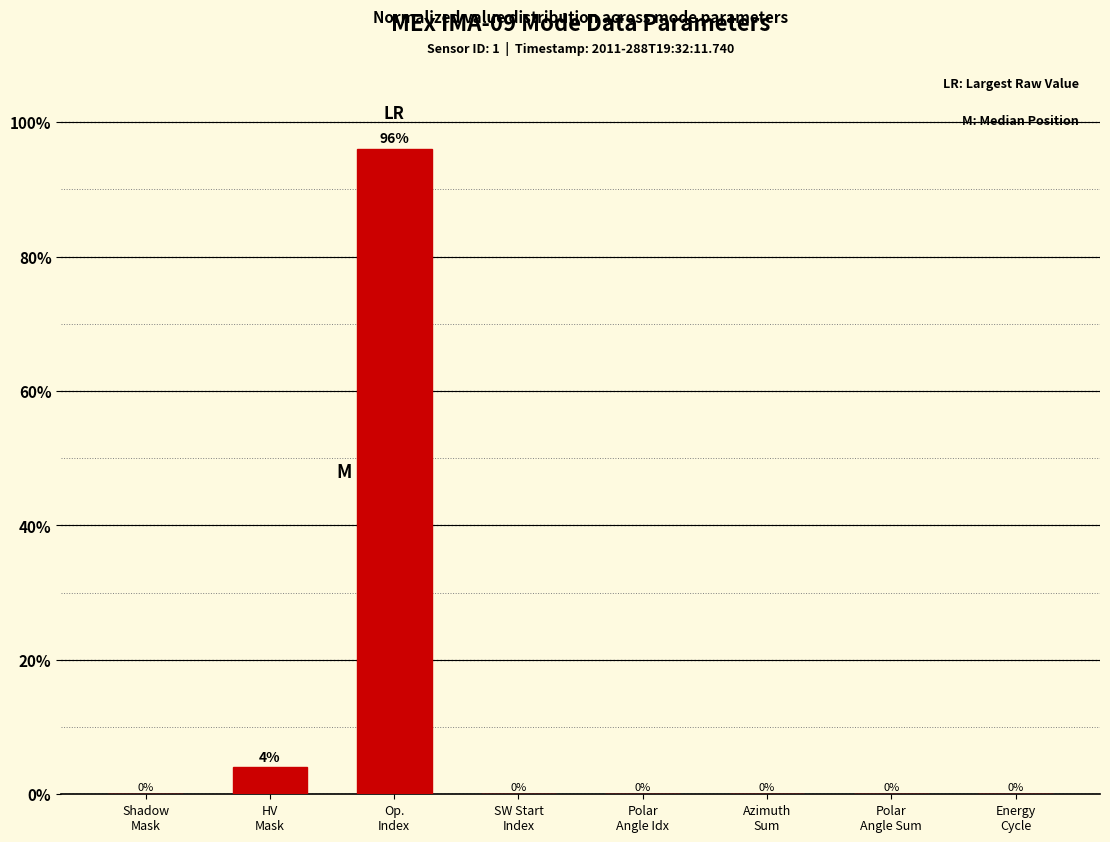

Which category has the highest value across all series?

Op.
Index